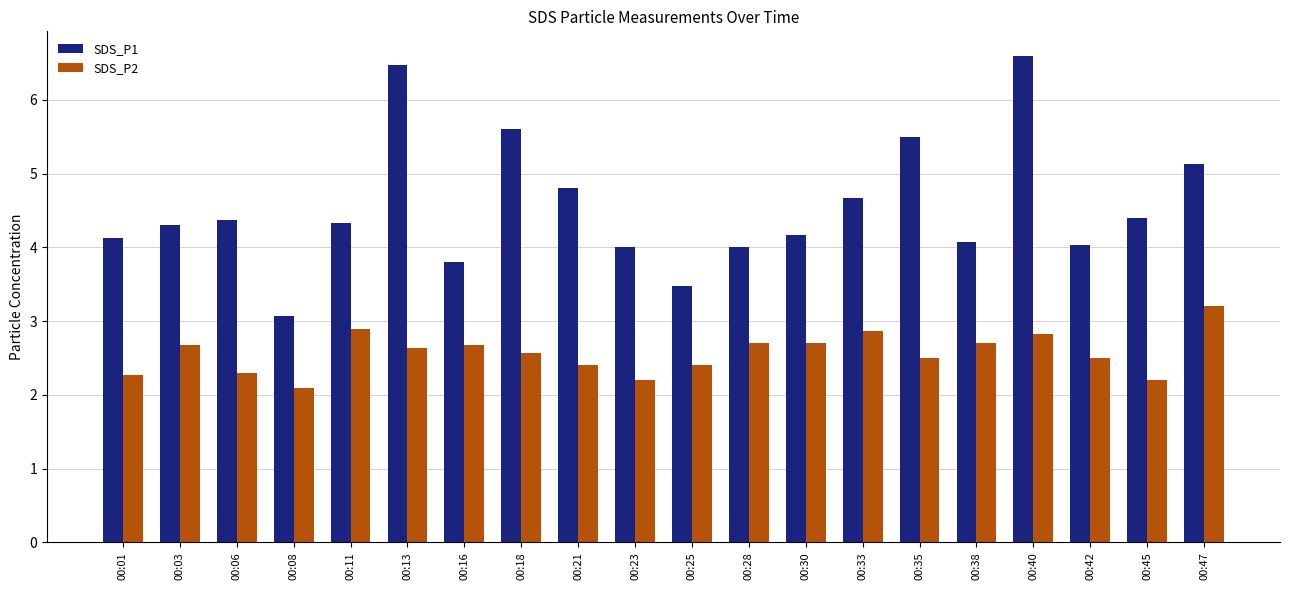

At how many categories does at least one series exceed 3?

20